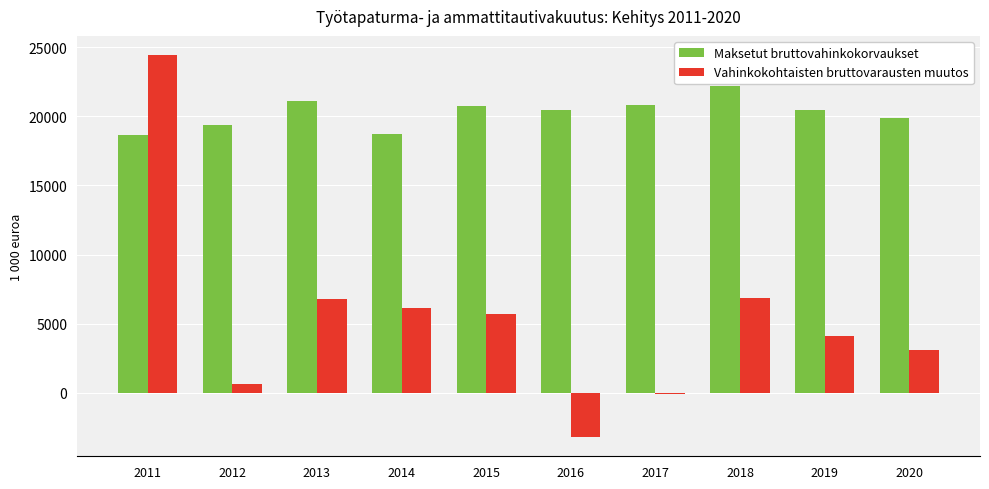

Which series has the largest total across all categories?

Maksetut bruttovahinkokorvaukset